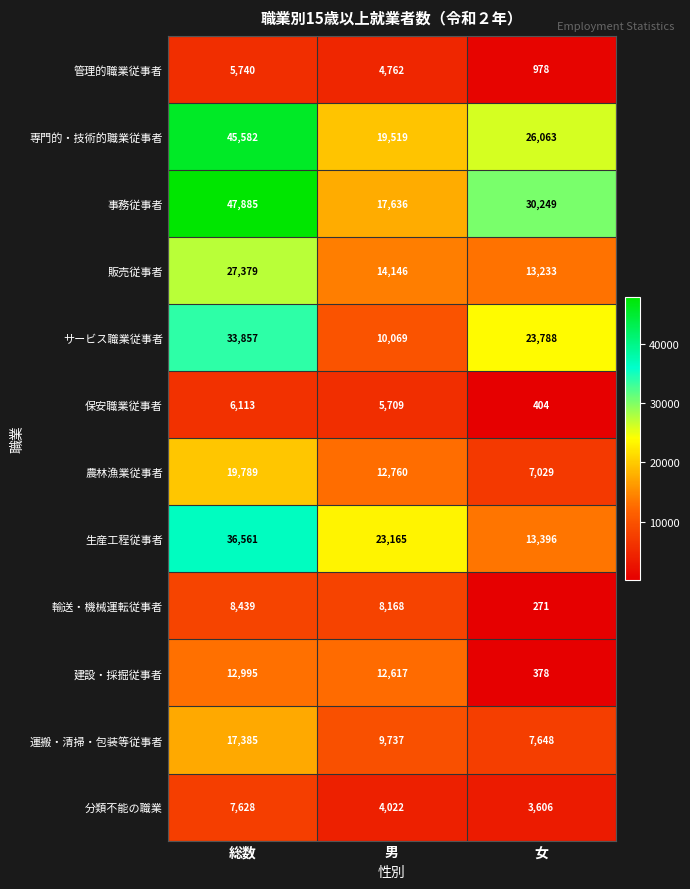

Which category has the lowest value across all series?

女